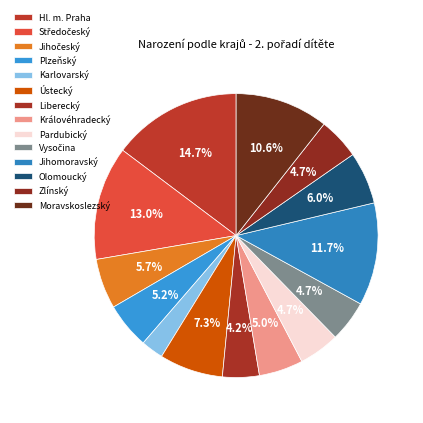

To the nearest percent, what percentage of the pie is Jihomoravský?

12%